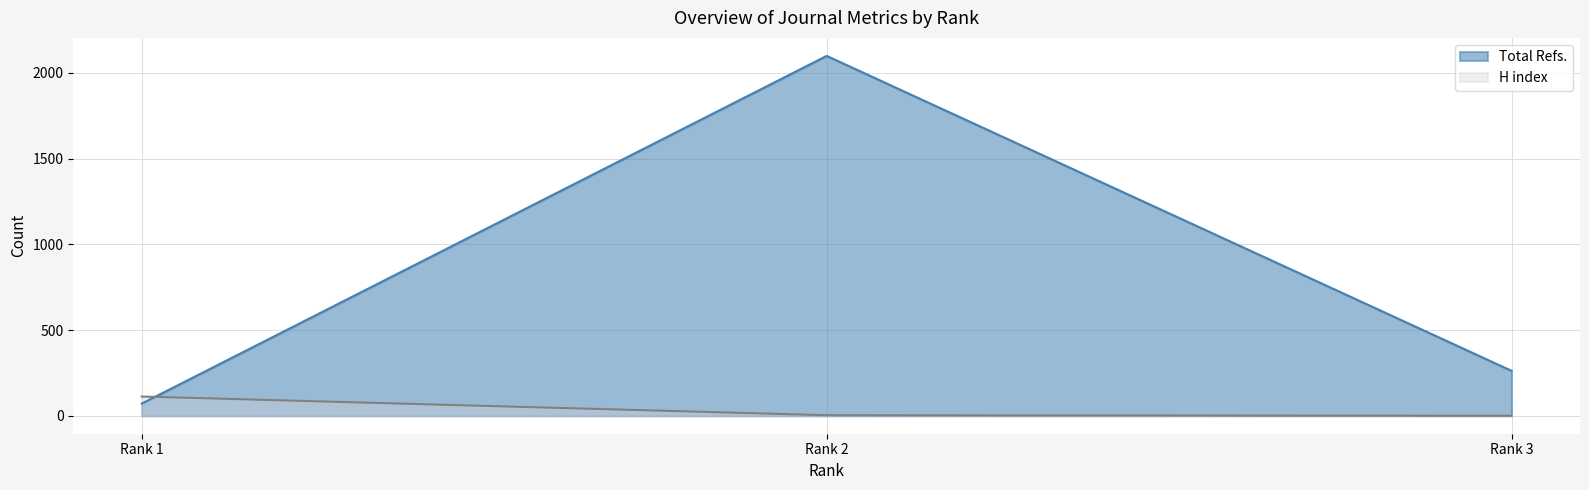

The Total Refs. series shows 131 at 3. True or false?

False